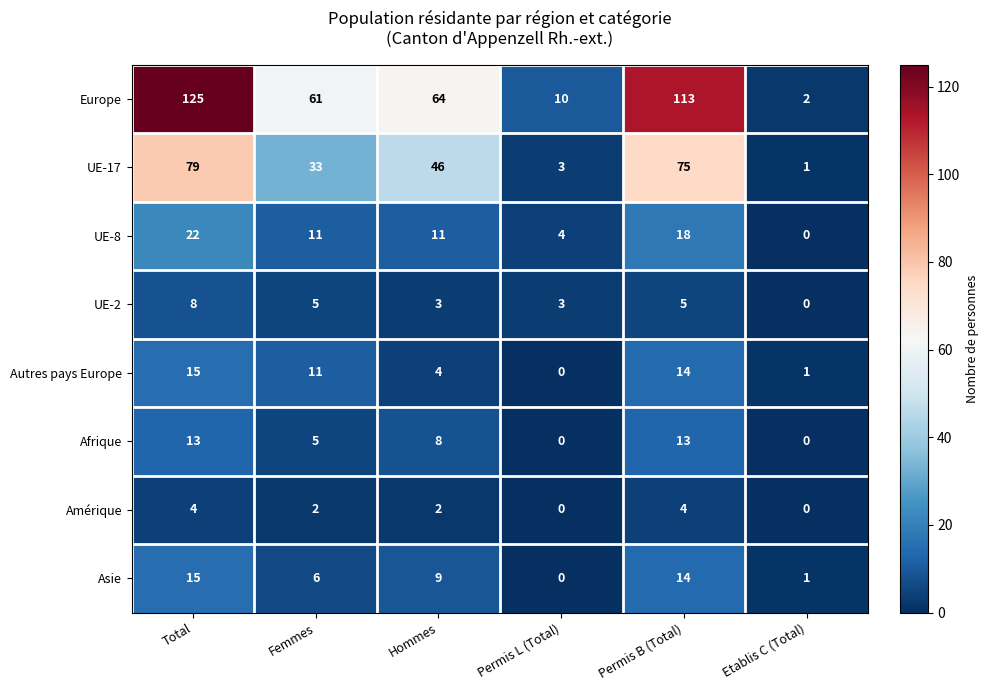

Read the Europe value at Permis B (Total), to the nearest 5.

115